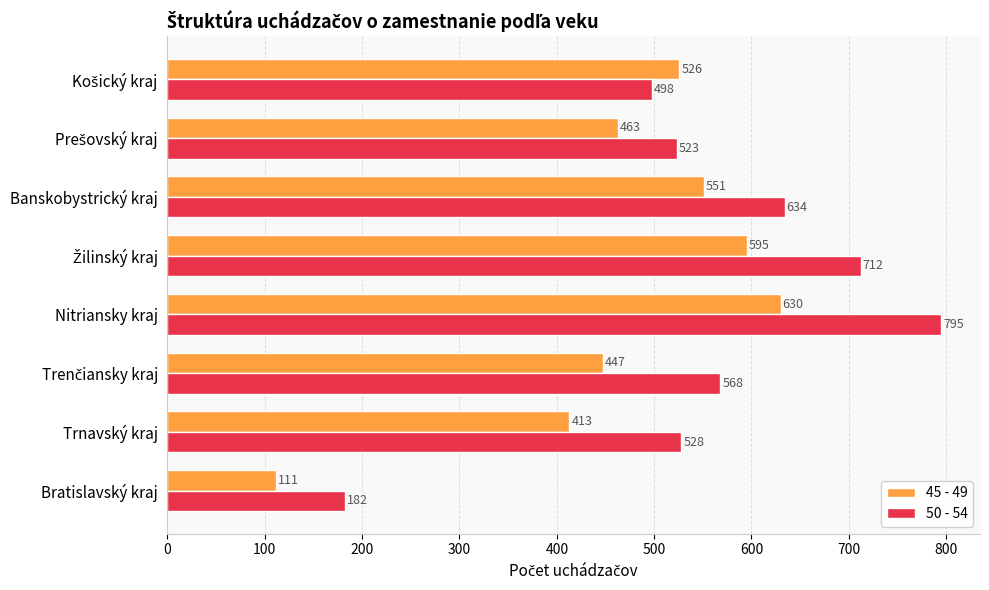

What is the approximate value of 45 - 49 at Bratislavský kraj?

111